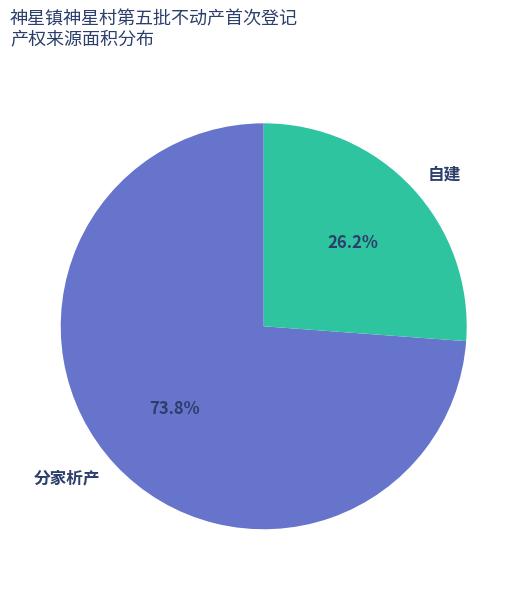

Which category has the smallest portion of the pie?

自建